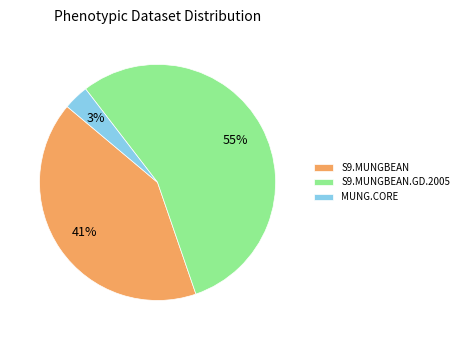

To the nearest percent, what is the average slice percentage?

33%